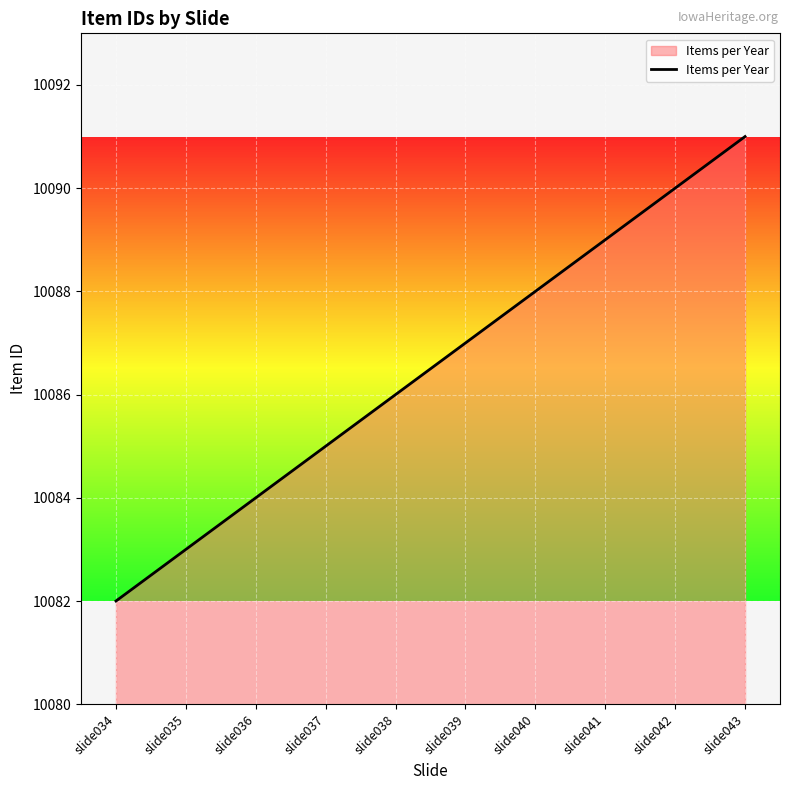

Reading left to right, transcribe all the data shown in this chart.

10082	10083	10084	10085	10086	10087	10088	10089	10090	10091